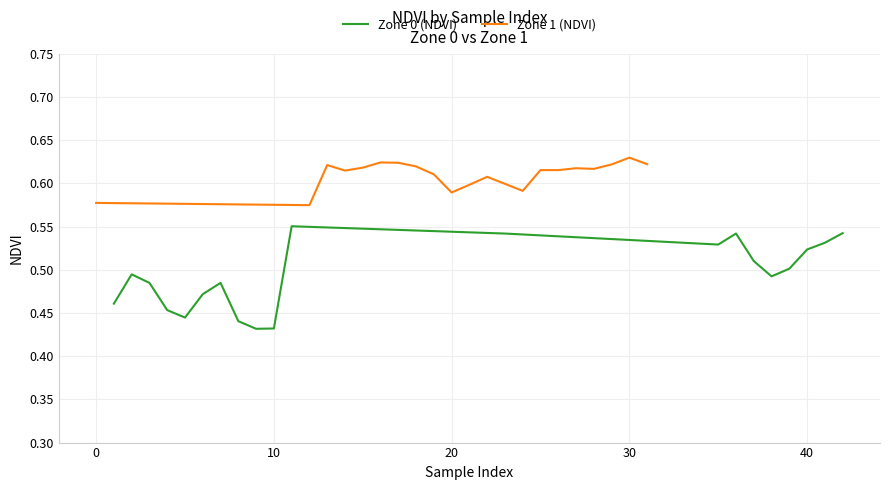

What is the sum of the Zone 0 (NDVI) values at 11 and 13?

1.1